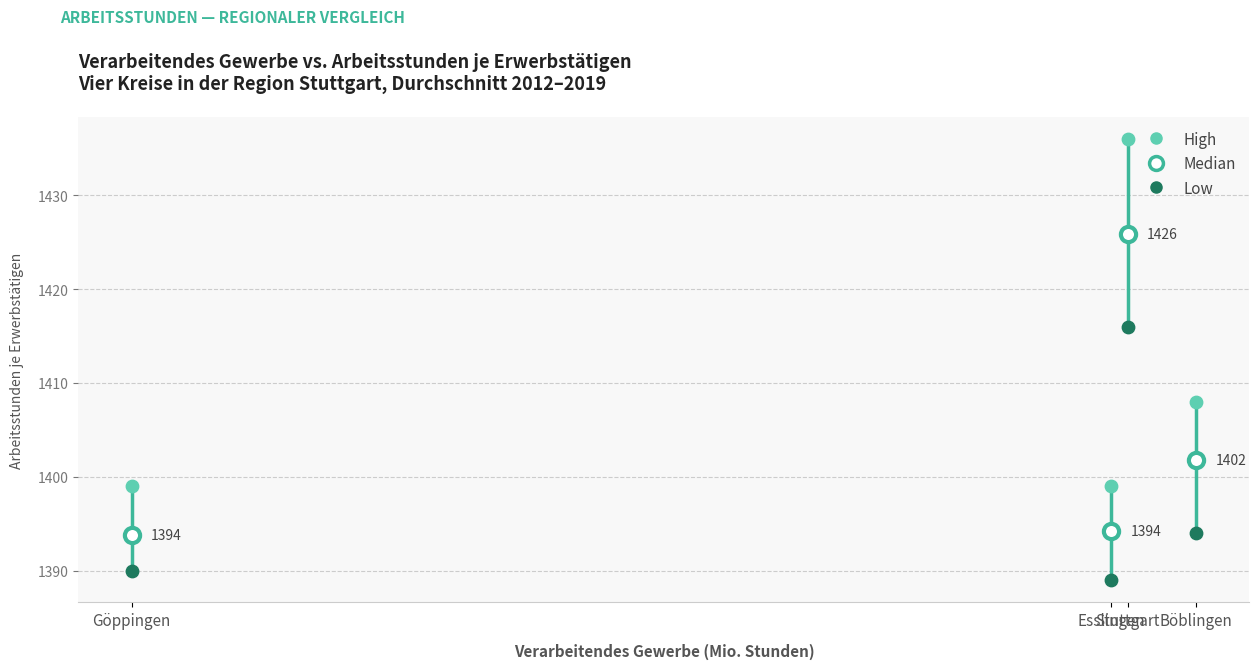

In the Median series, what Y value is closest to 1409?

1401.8